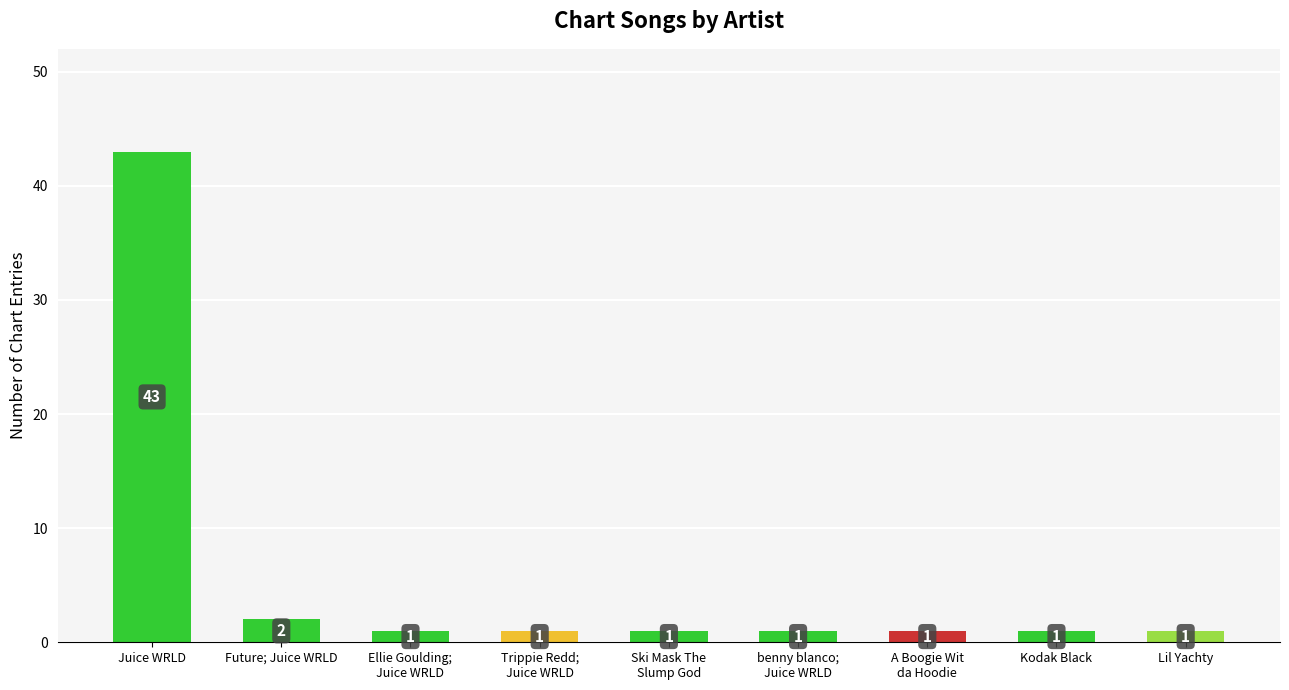

Is it true that the value at Juice WRLD is 43?

True